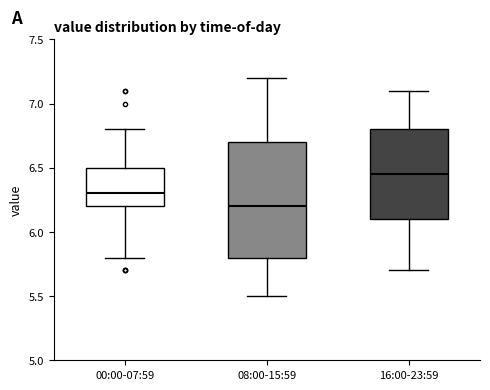

Comparing the boxes themselves (not the whiskers), which one is the tallest?

08:00-15:59